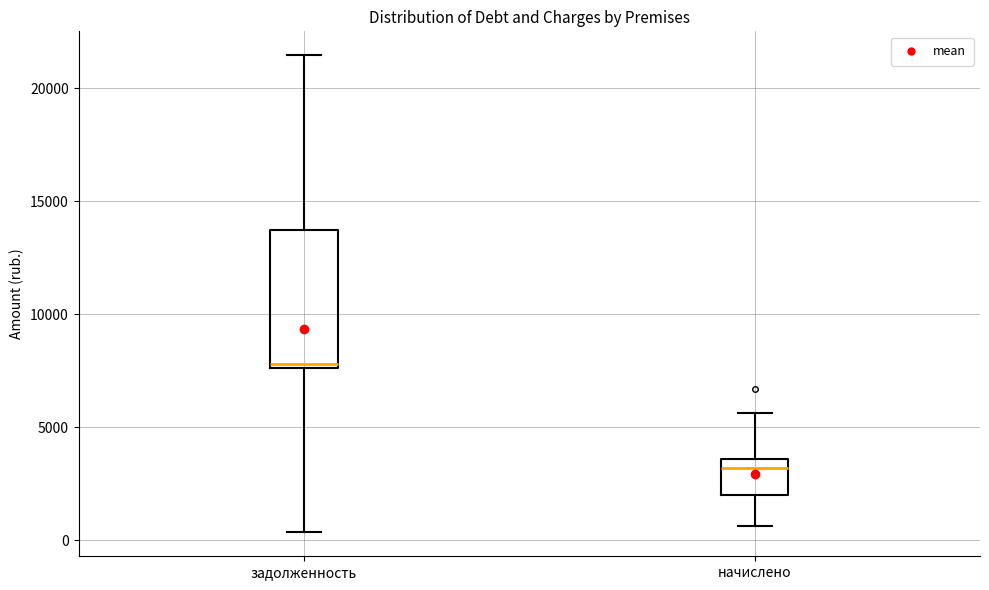

Which box has the highest median line?

задолженность